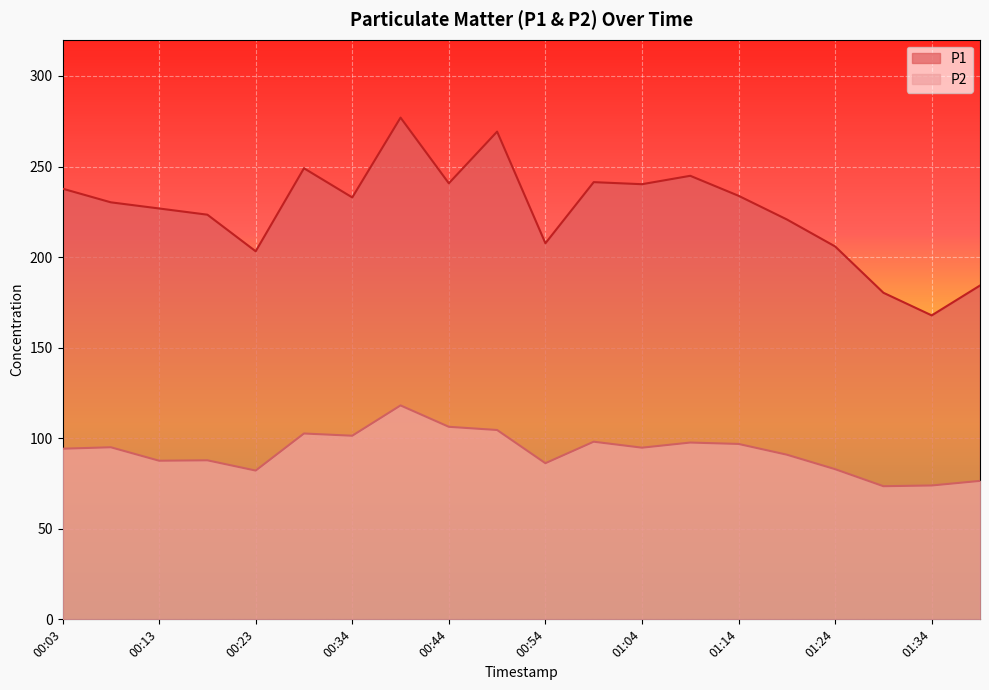

In P1, how many points are higher than both neighbors (excluding endpoints)?

5